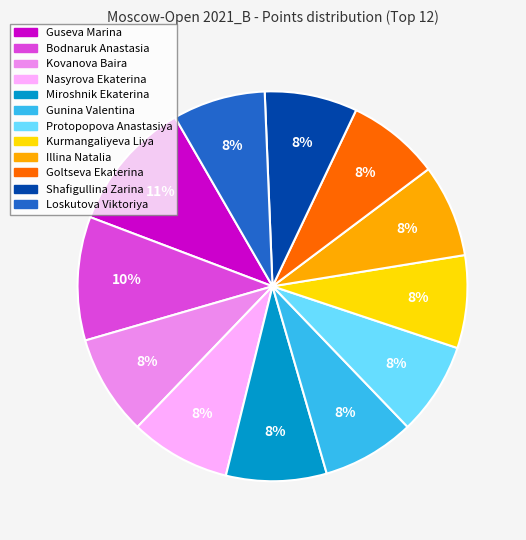

Combined, do Nasyrova Ekaterina and Protopopova Anastasiya account for over 50%?

No